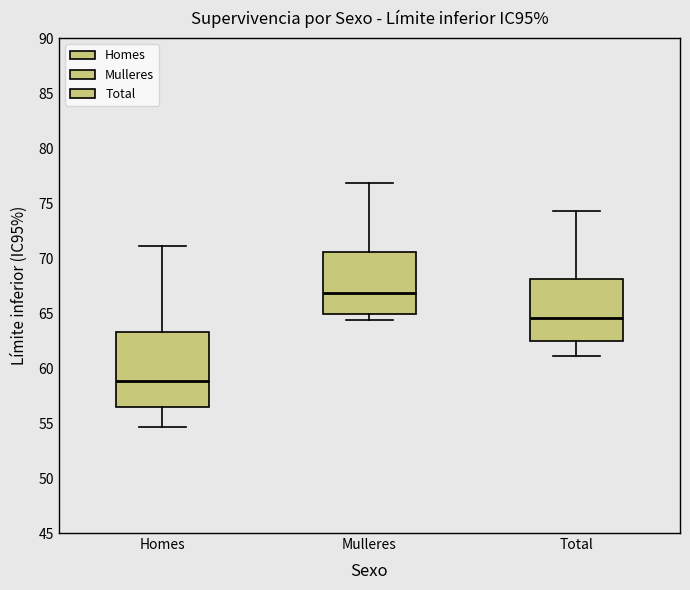

Reading left to right, transcribe this box plot: for each box, give where its median line is, the range the box spans, and where its two whiskers end, as read against the y-axis. The values are not printed on the chart, so give them approximately, as read against the axis.

Homes: median 59.0, box 56.5 to 63.5, whiskers 54.5 to 71.0
Mulleres: median 67.0, box 65.0 to 70.5, whiskers 64.5 to 77.0
Total: median 64.5, box 62.5 to 68.0, whiskers 61.0 to 74.5